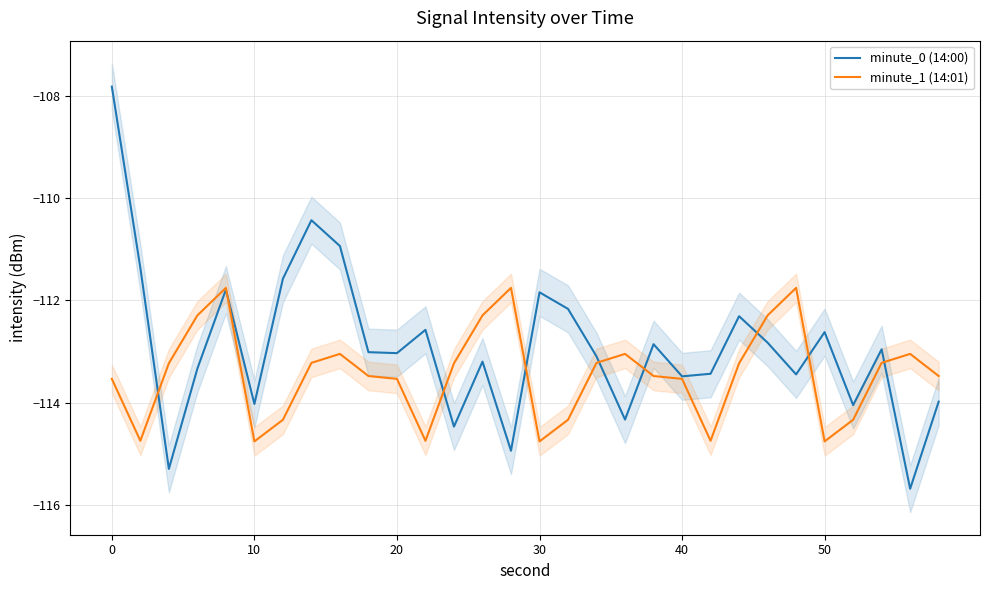

What is the sum of all minute_0 (14:00) values?

-3386.9